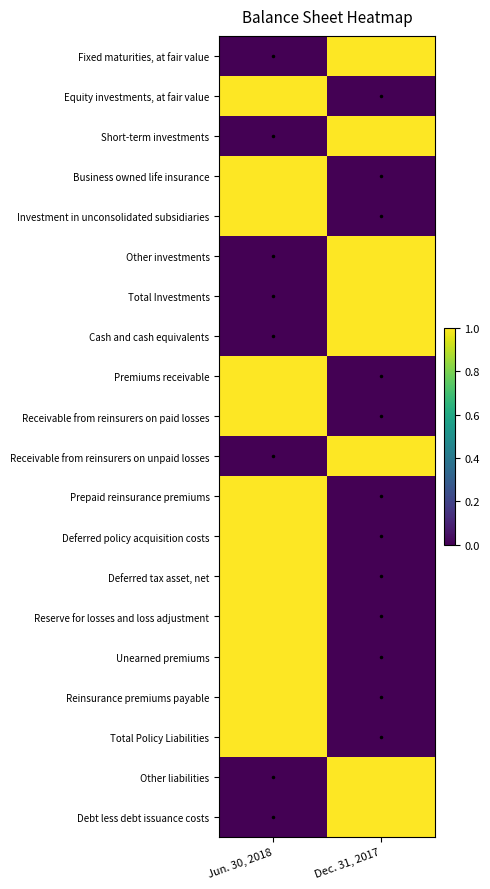

Between Jun. 30, 2018 and Dec. 31, 2017, which is larger?

Dec. 31, 2017